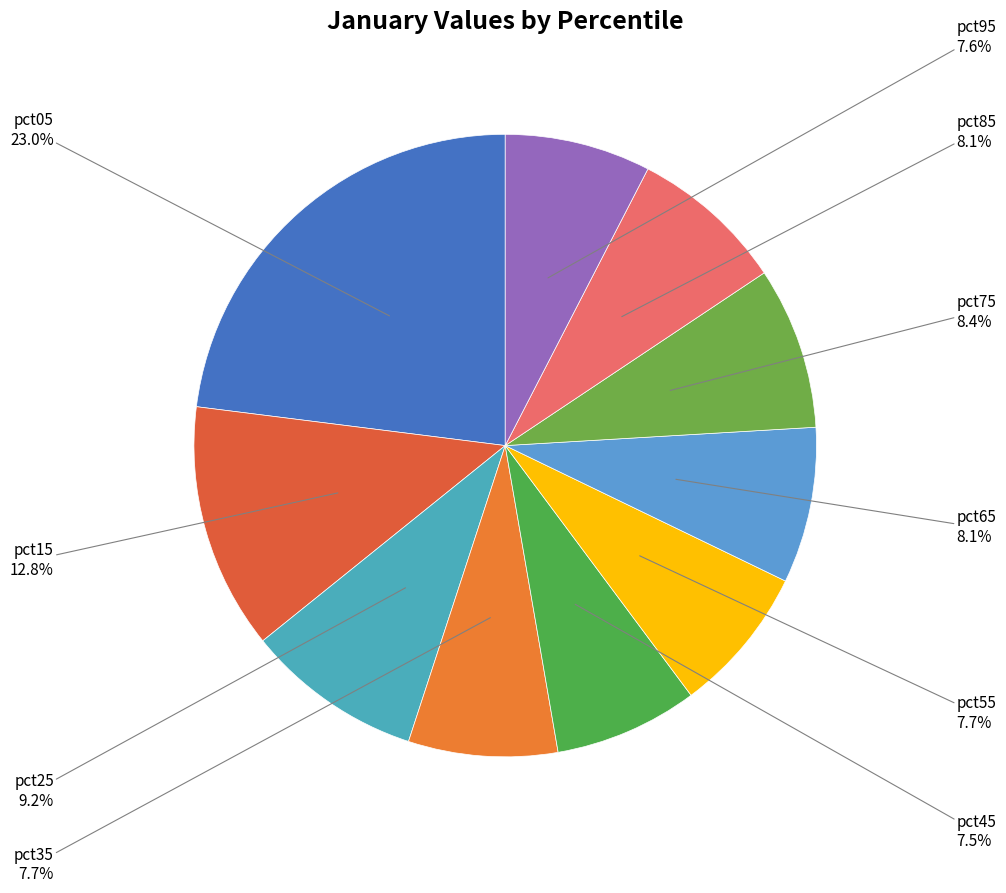

To the nearest percent, what is the difference between the largest and smallest slice percentages?

16%